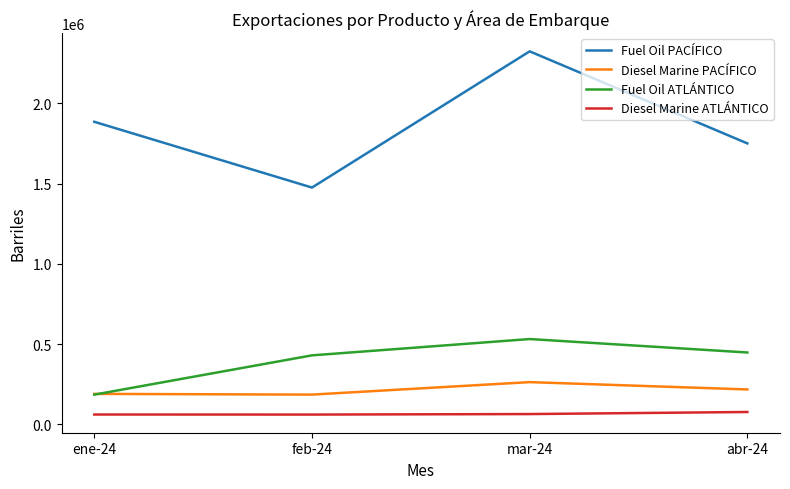

What is the sum of all Fuel Oil ATLÁNTICO values?

1595429.7